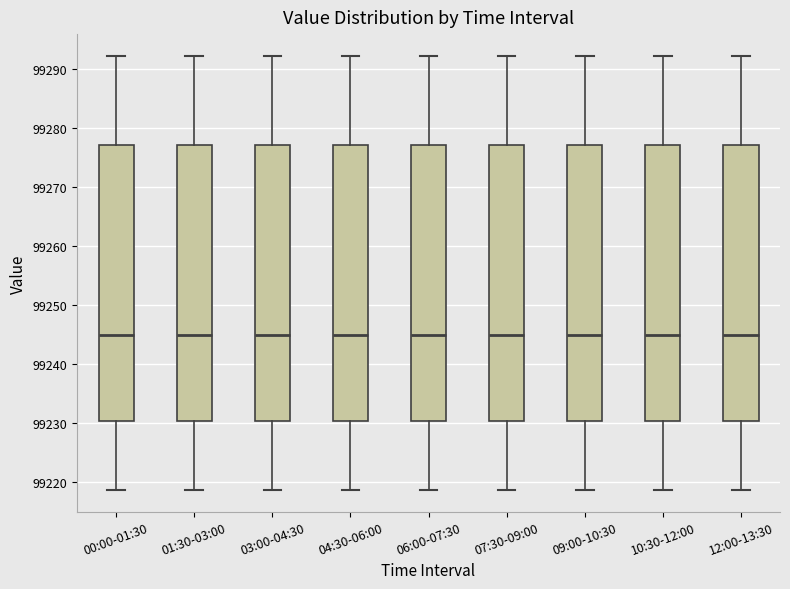

Where does the median line of the box for 01:30-03:00 sit on the y-axis? The values are not printed on the chart, so give them approximately, as read against the axis.

99245